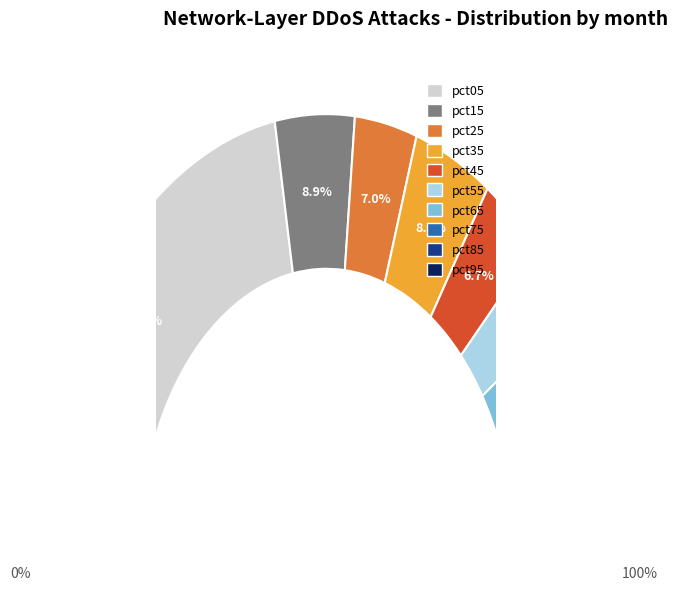

What is the change in value from pct05 to pct45?

-1.8